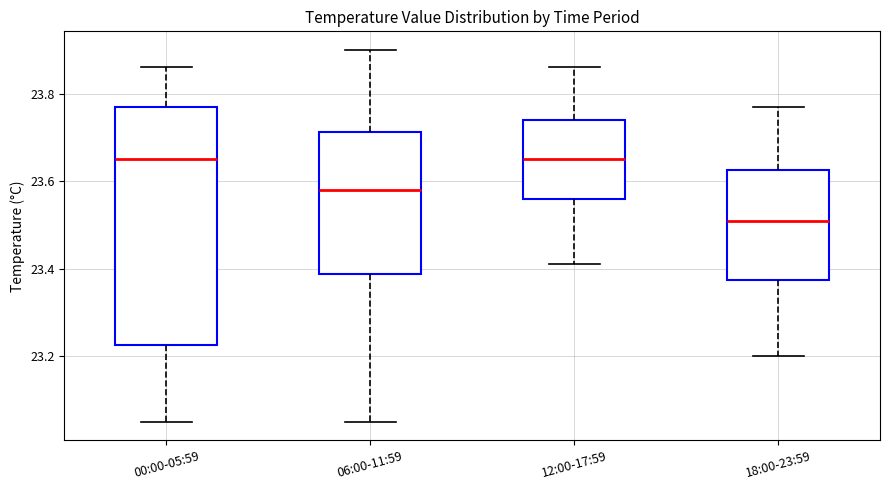

Comparing the boxes themselves (not the whiskers), which one is the tallest?

00:00-05:59